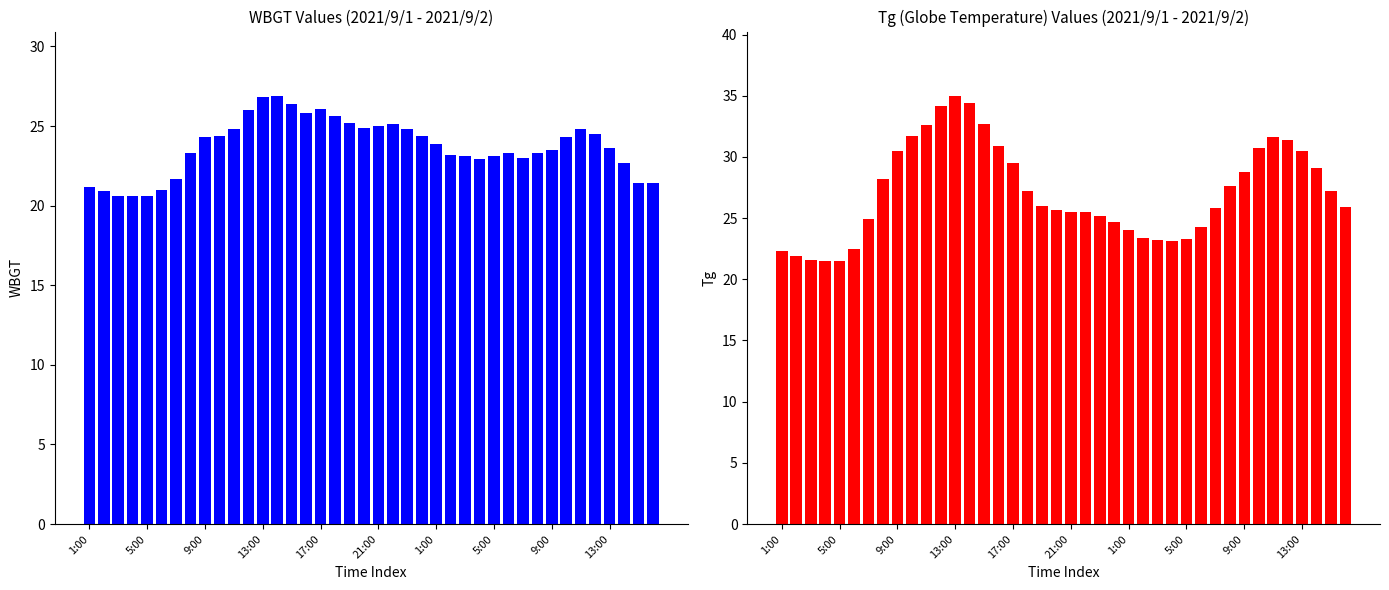

What is the maximum value shown in the chart?

35.0